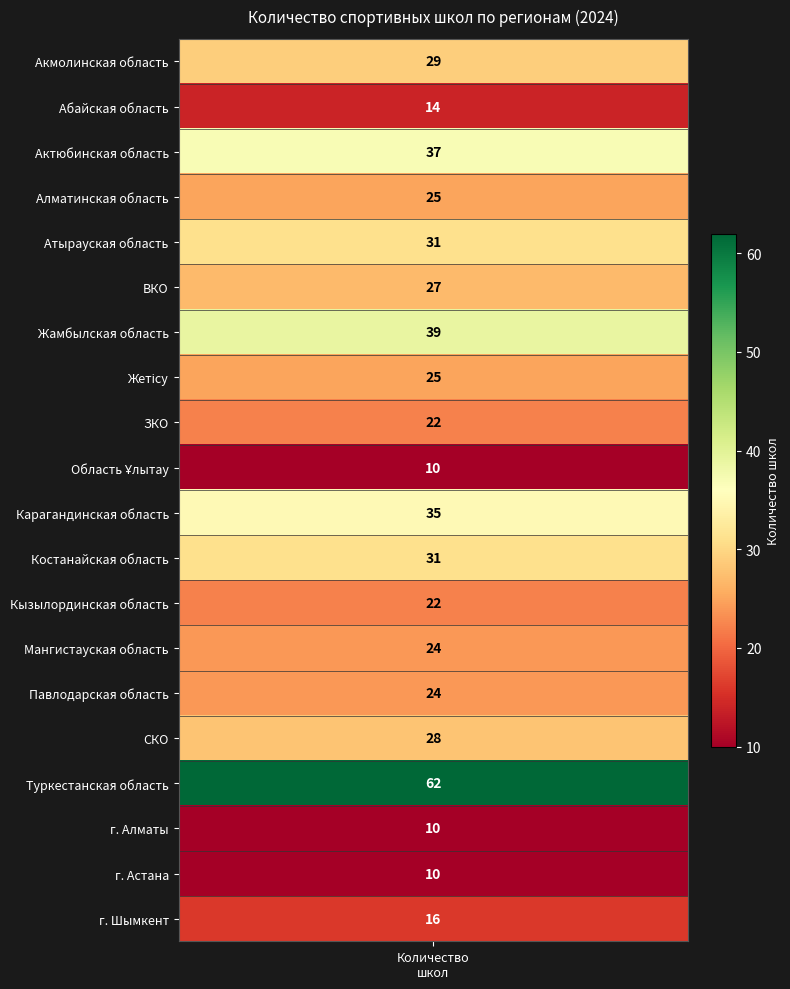

What is the average value?

26